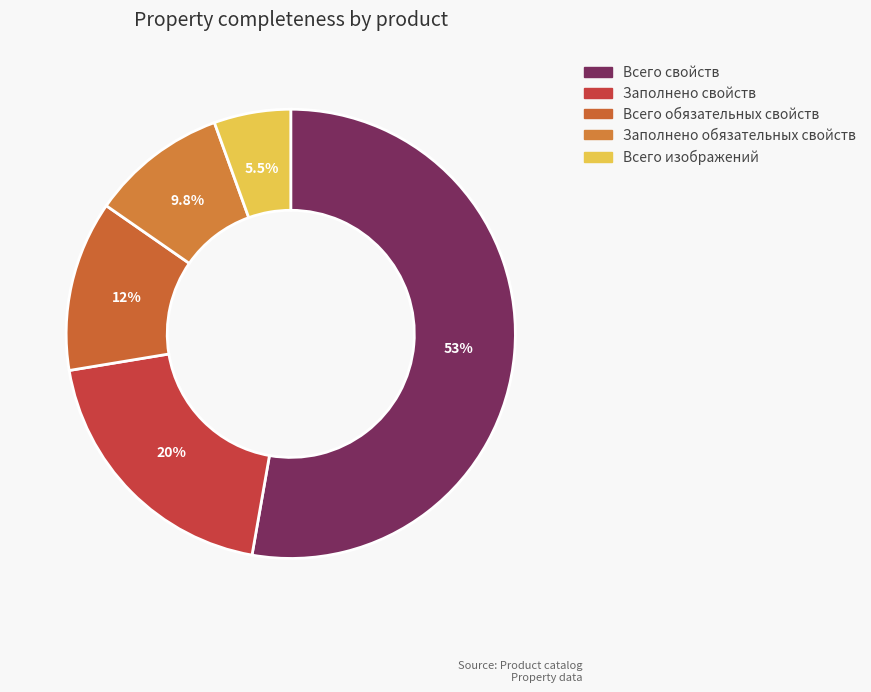

How many slices are in this pie chart?

5